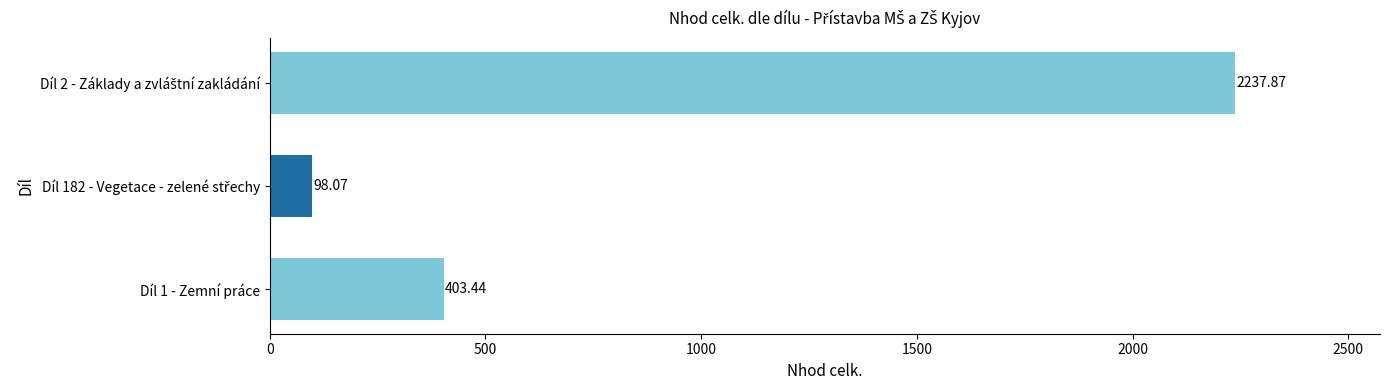

Does the chart contain any negative values?

No